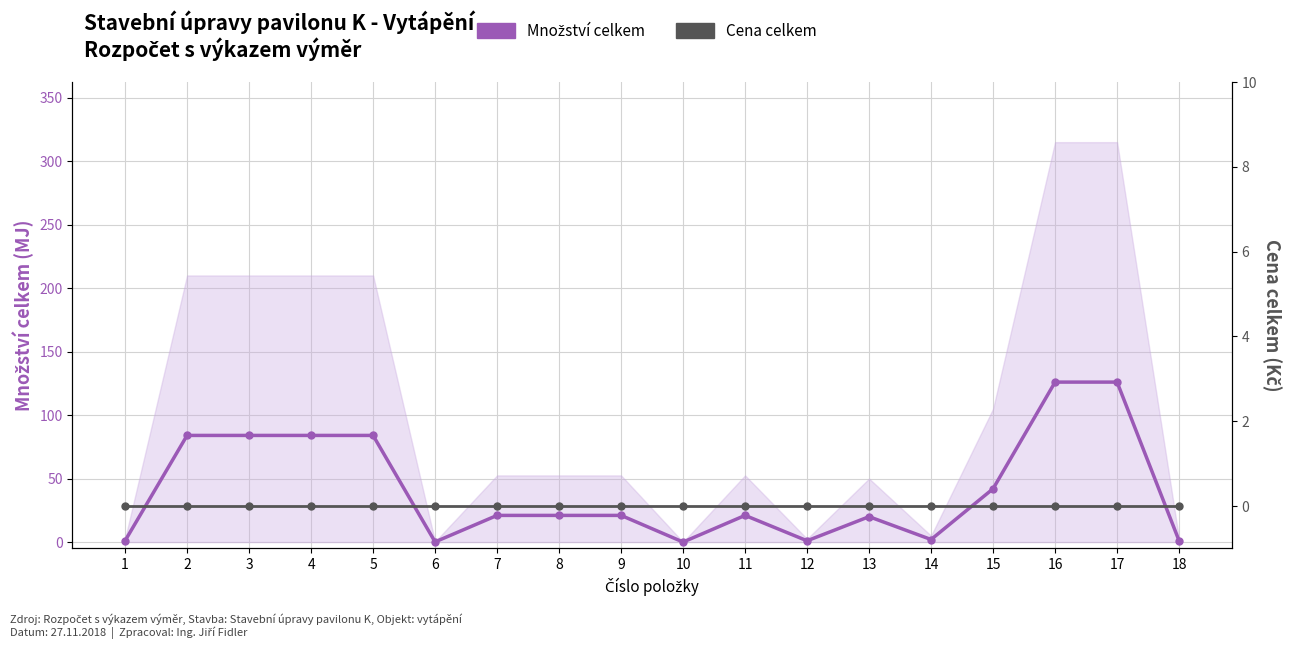

How many data points in Množství celkem are above 21?

7